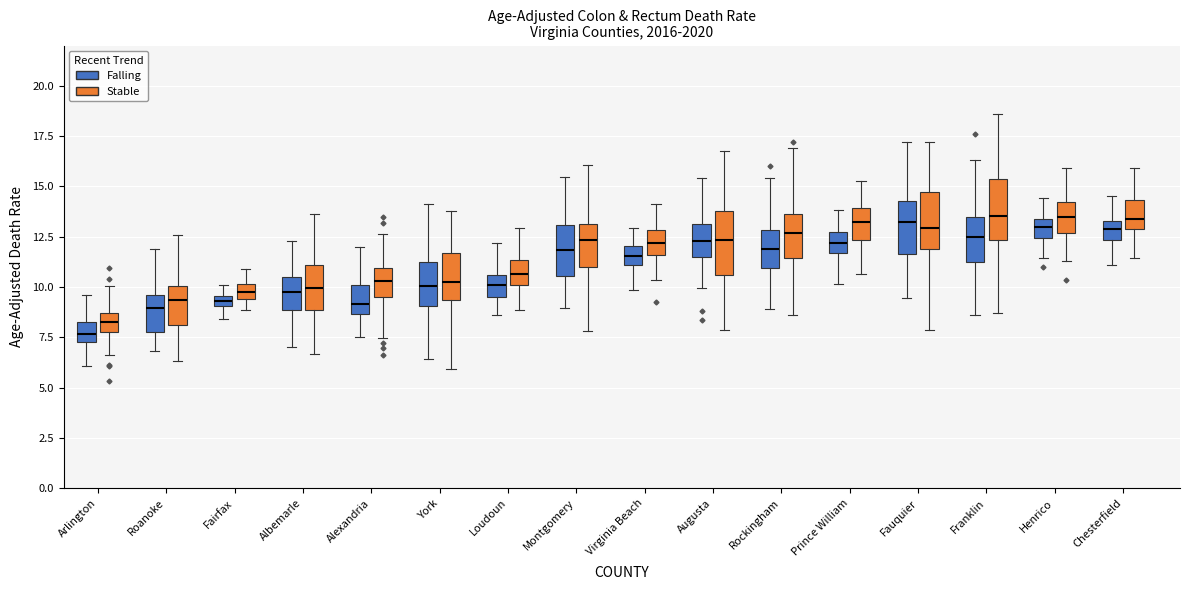

Where does the upper whisker of the box for York (Stable) end on the y-axis? The values are not printed on the chart, so give them approximately, as read against the axis.

14.0